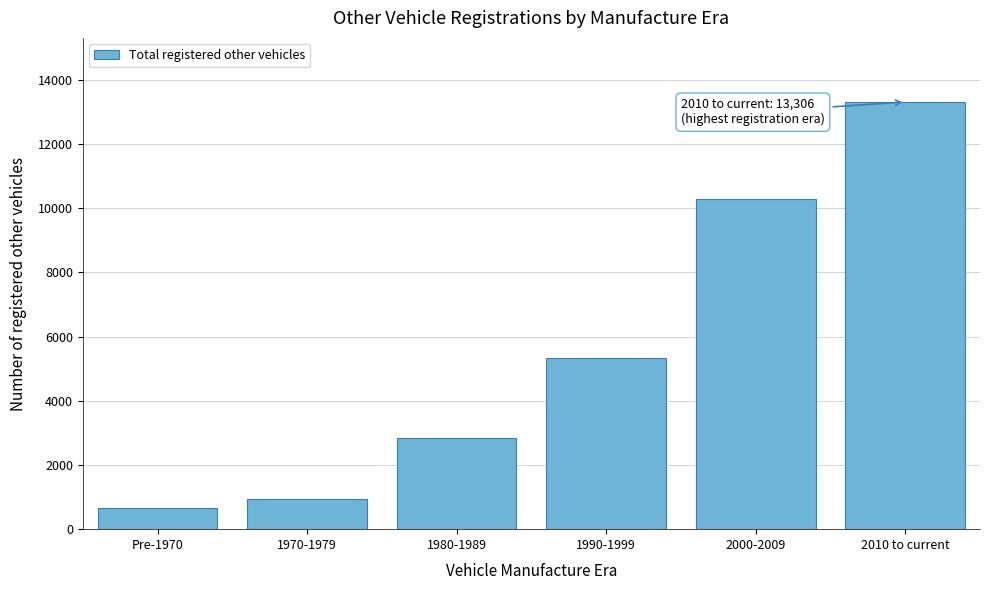

Reading left to right, extract all data points from this chart.

Pre-1970=660	1970-1979=932	1980-1989=2827	1990-1999=5333	2000-2009=10295	2010 to current=13306